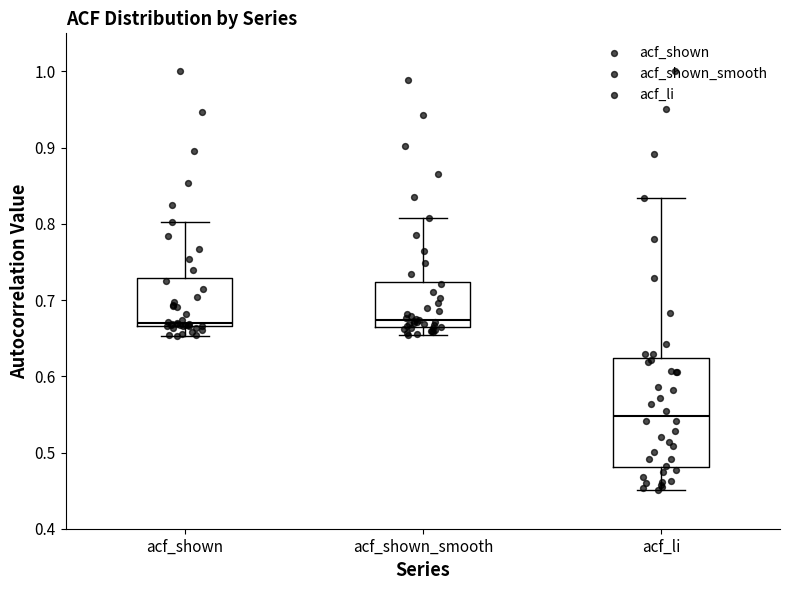

Where does the lower whisker of the box for acf_shown end on the y-axis? The values are not printed on the chart, so give them approximately, as read against the axis.

0.65